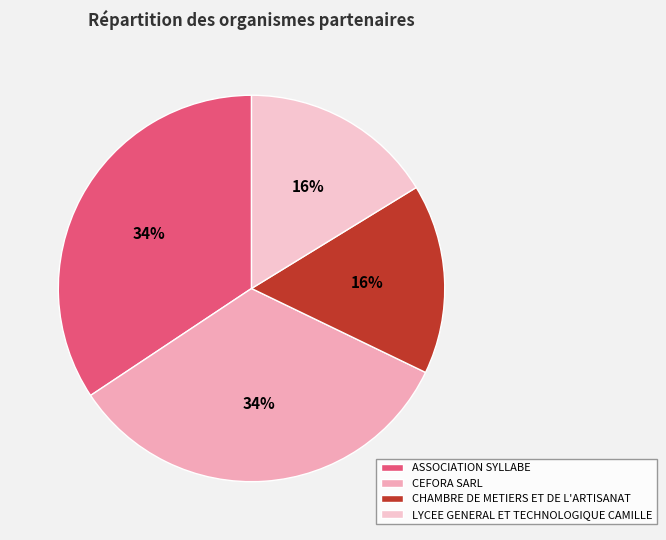

Does any single category account for the majority?

No